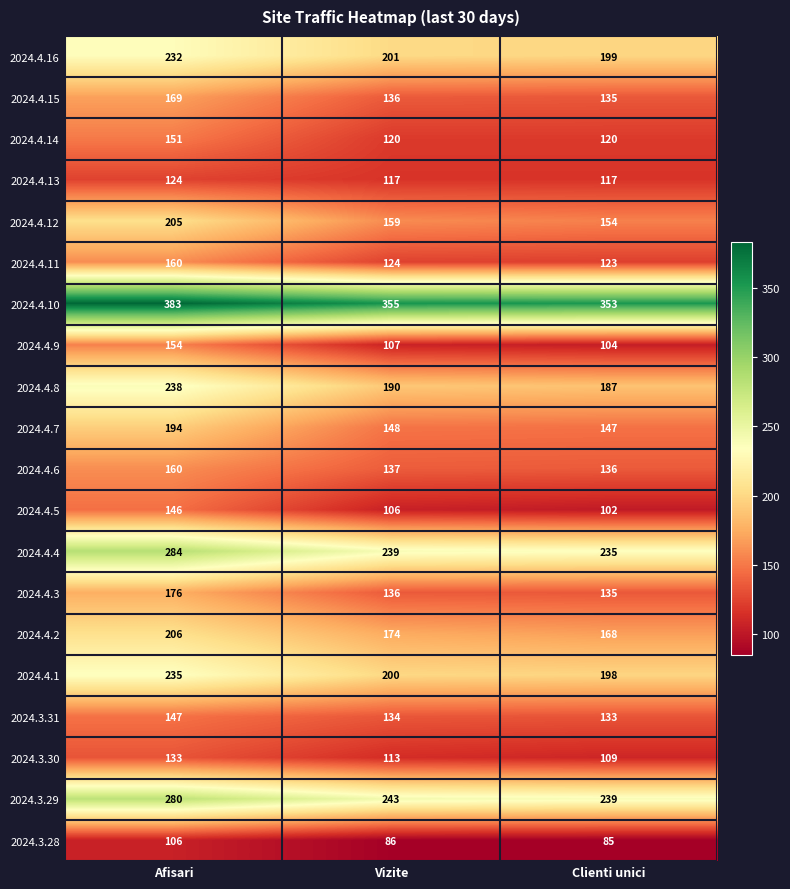

The value of 2024.3.29 at Clienti unici is 393. True or false?

False